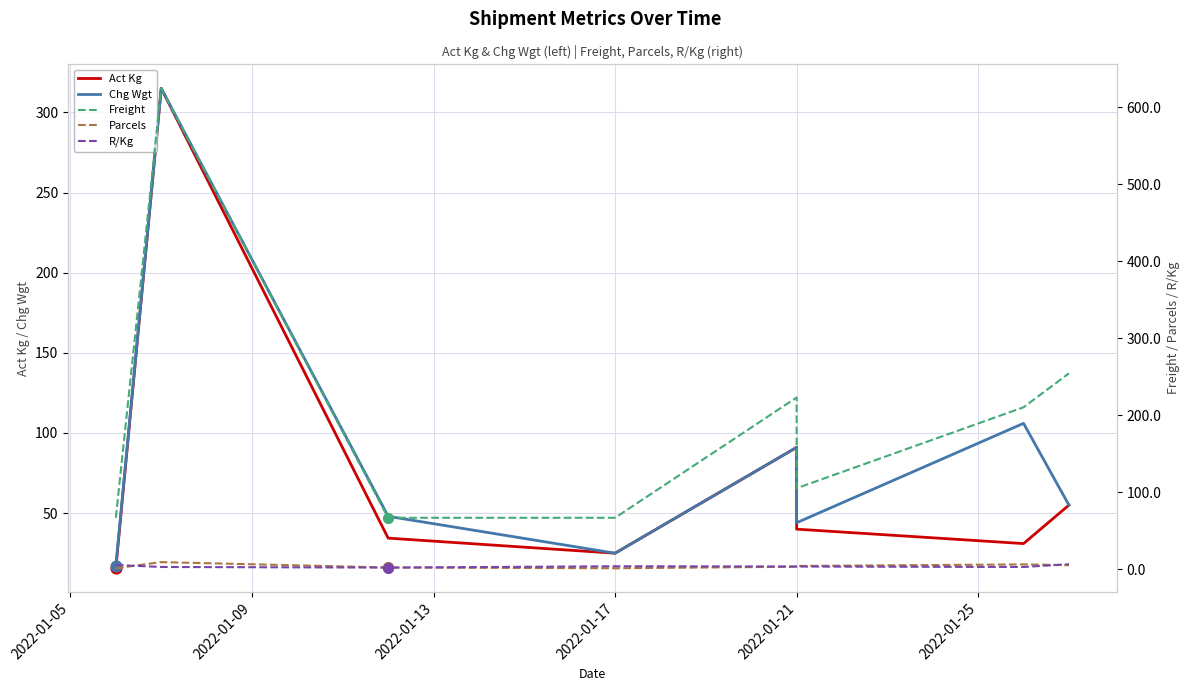

Which series contains the highest Y value?

Freight